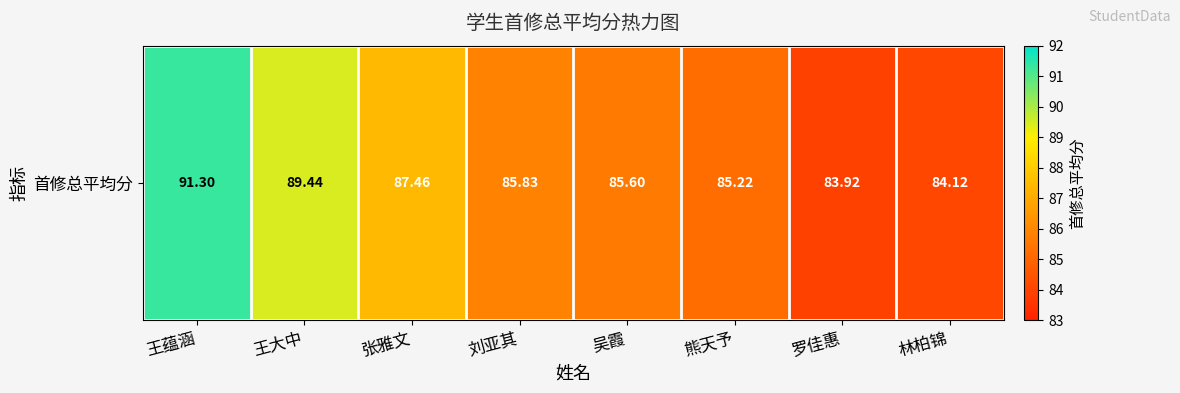

How many data points does each series have?

8